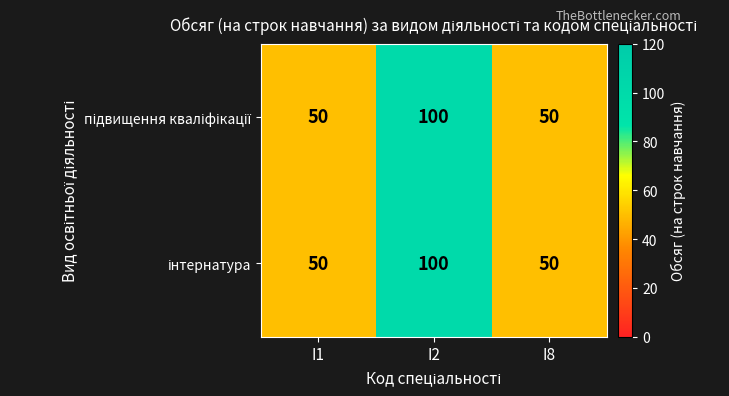

What is the maximum value shown in the chart?

100